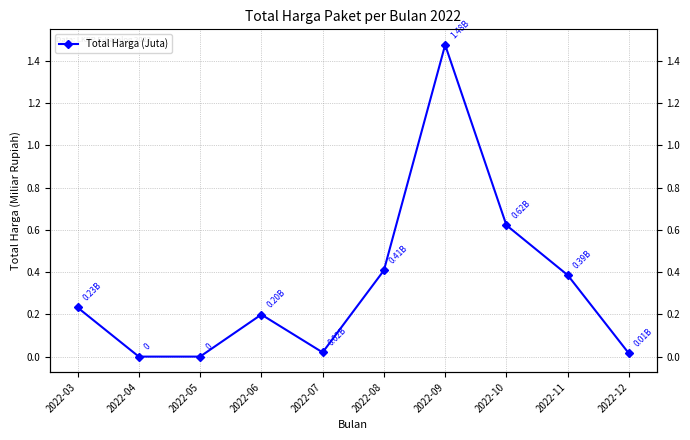

At which category does the data reach its first local valley?

2022-07